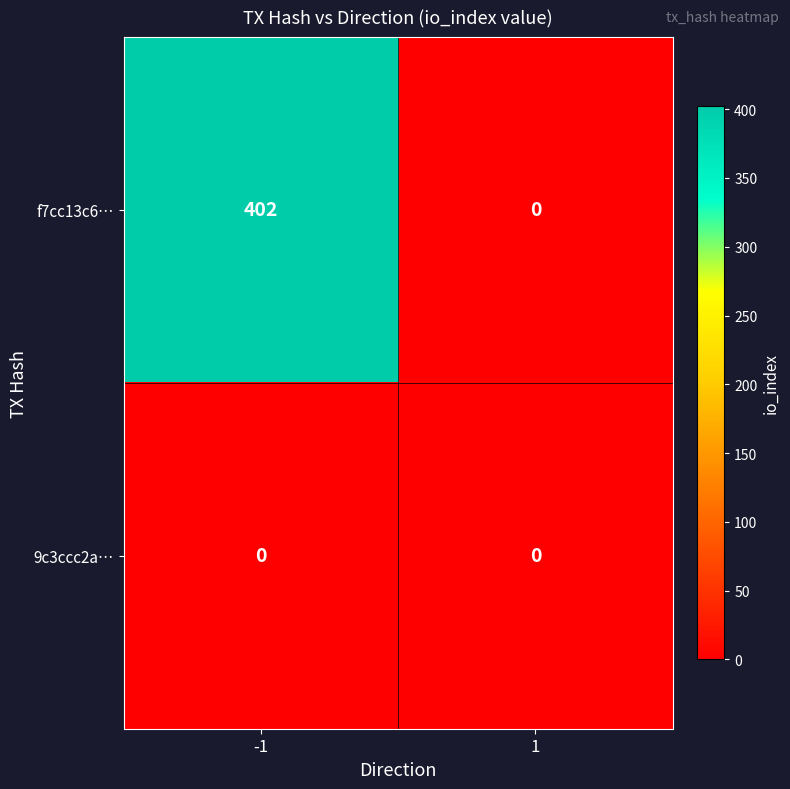

List the series in order of their peak value, lowest first.

9c3ccc2a…, f7cc13c6…